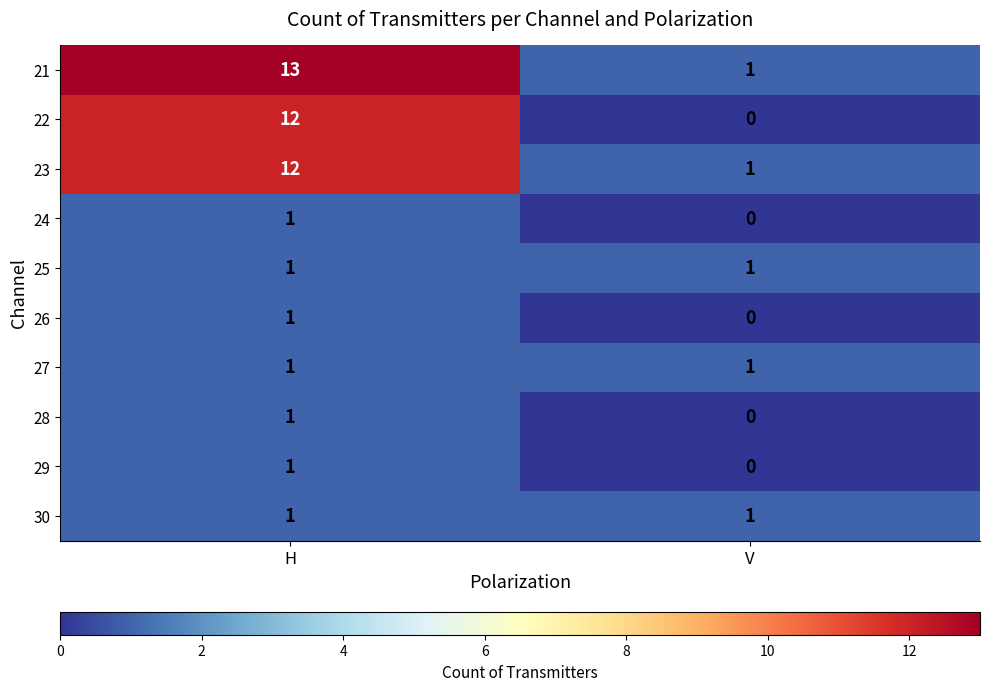

At which category does the chart reach its minimum across all series?

V